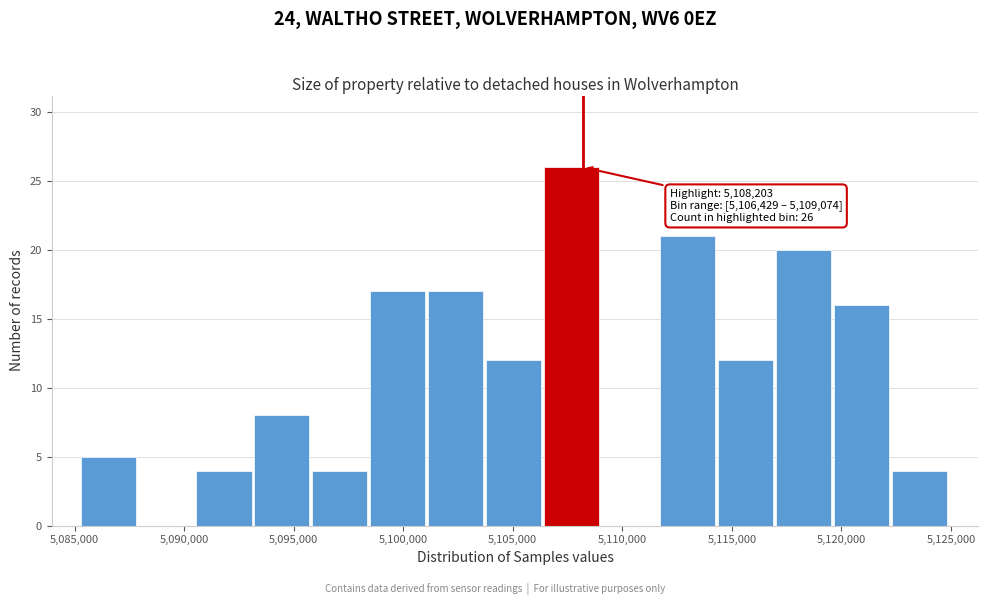

Over which range of the x-axis is the bar tallest?

5106500 to 5109000